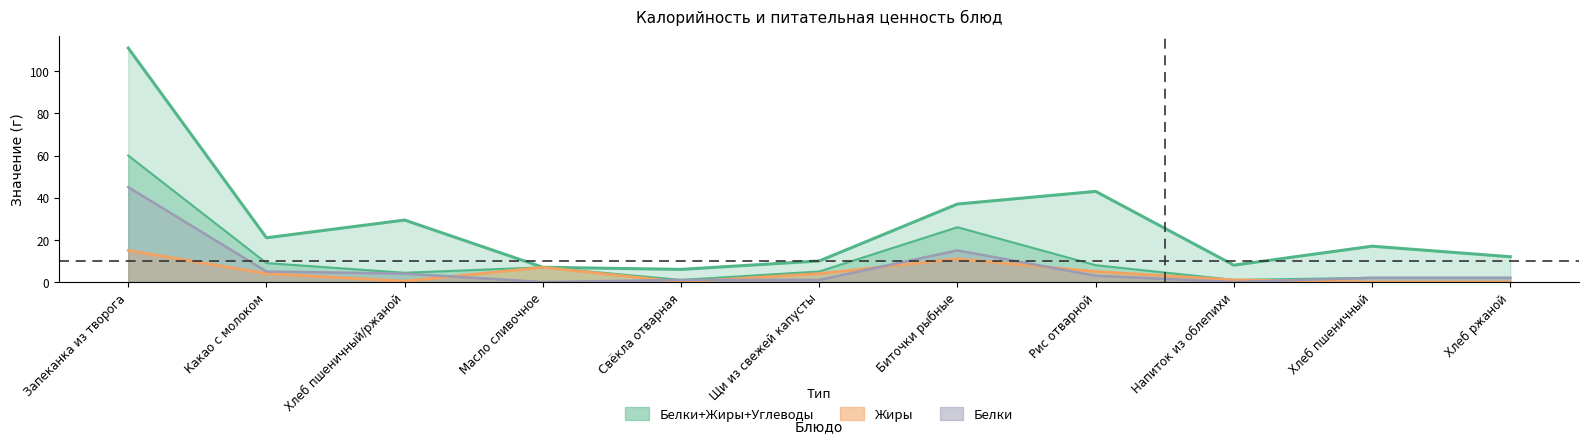

Which category has the highest value in the Price series?

Запеканка из творога